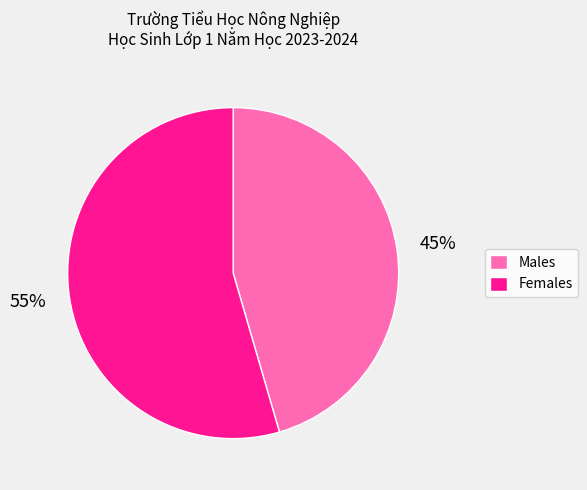

The Males slice represents 36% of the pie. True or false?

False